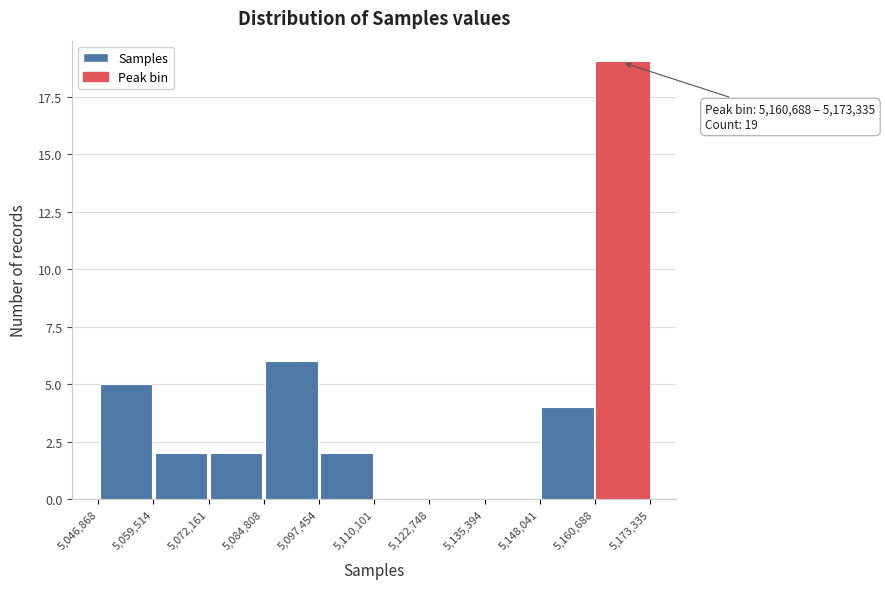

Which range on the x-axis has the tallest bar?

5,160,688 to 5,173,335